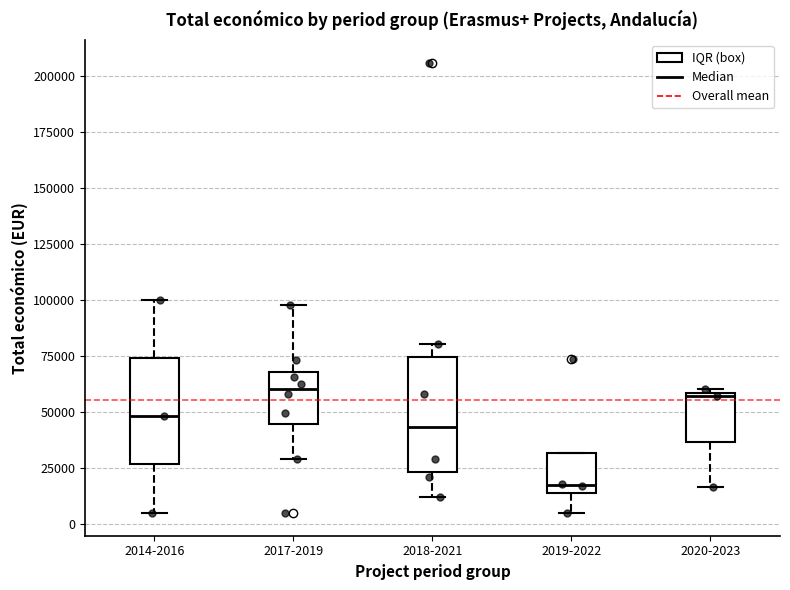

Where is the lower edge of the box for 2020-2023 on the y-axis? The values are not printed on the chart, so give them approximately, as read against the axis.

35000